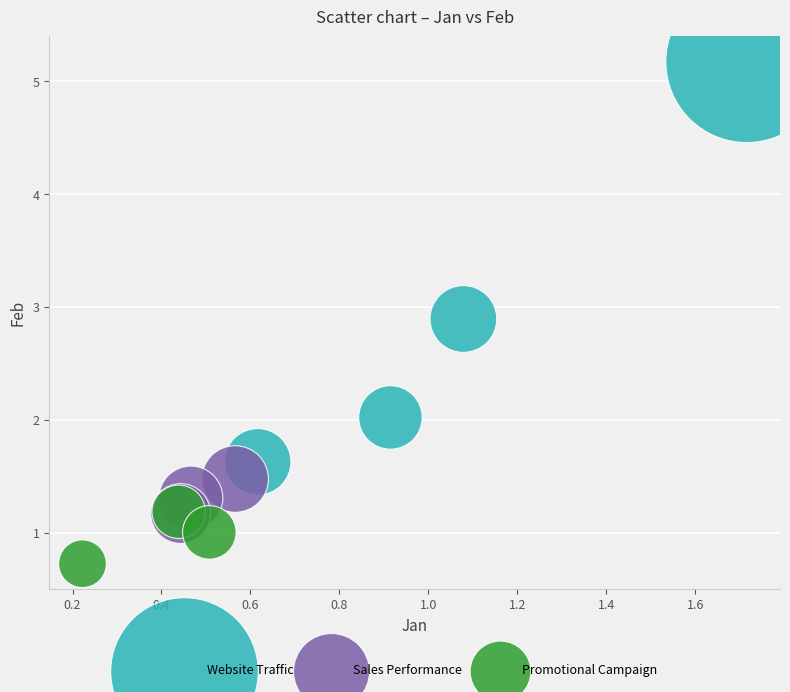

Which series has the largest Y range (max minus min)?

Website Traffic